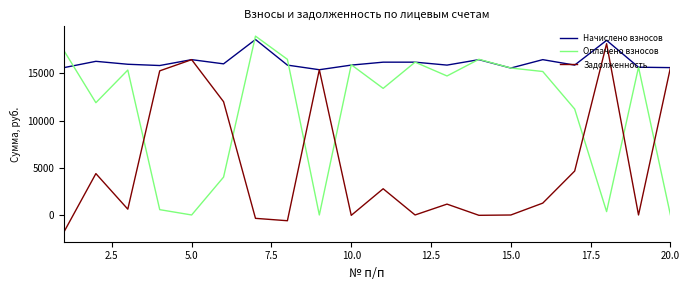

Is this an area chart (filled region under the line)?

No